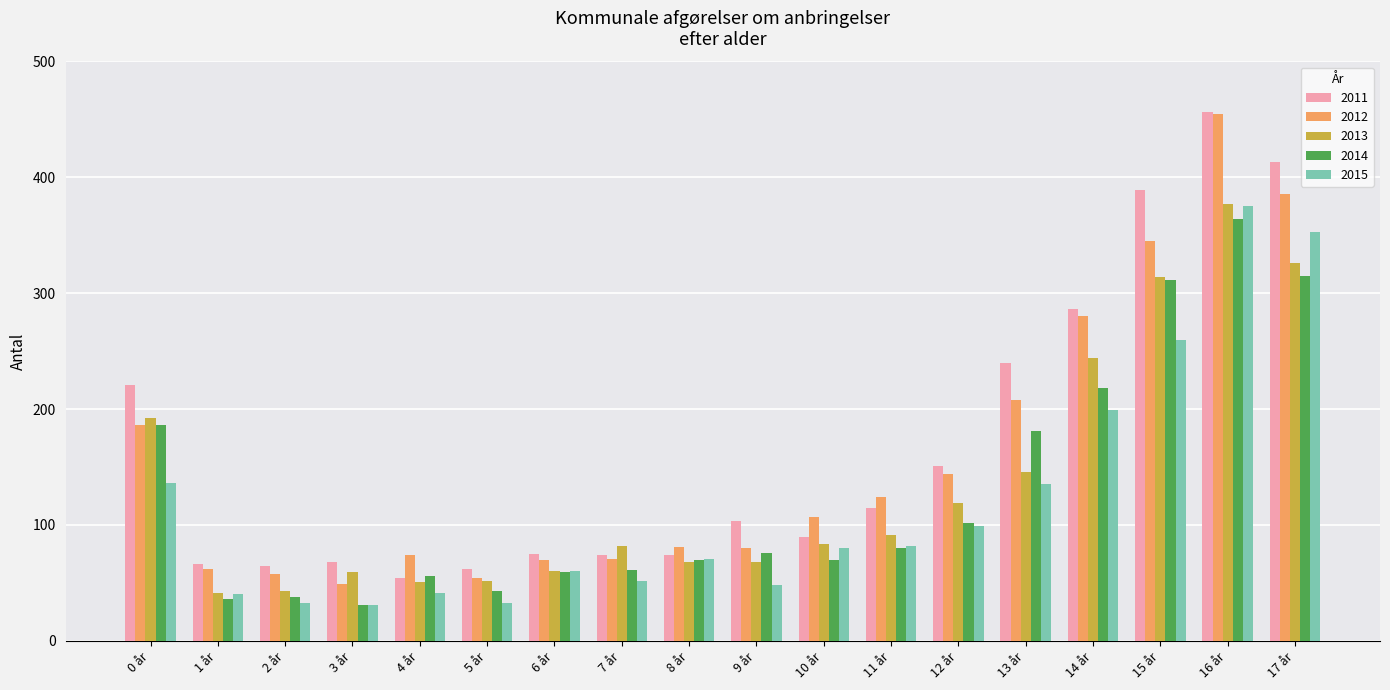

What is the label of the 14th bar from the left?

13 år